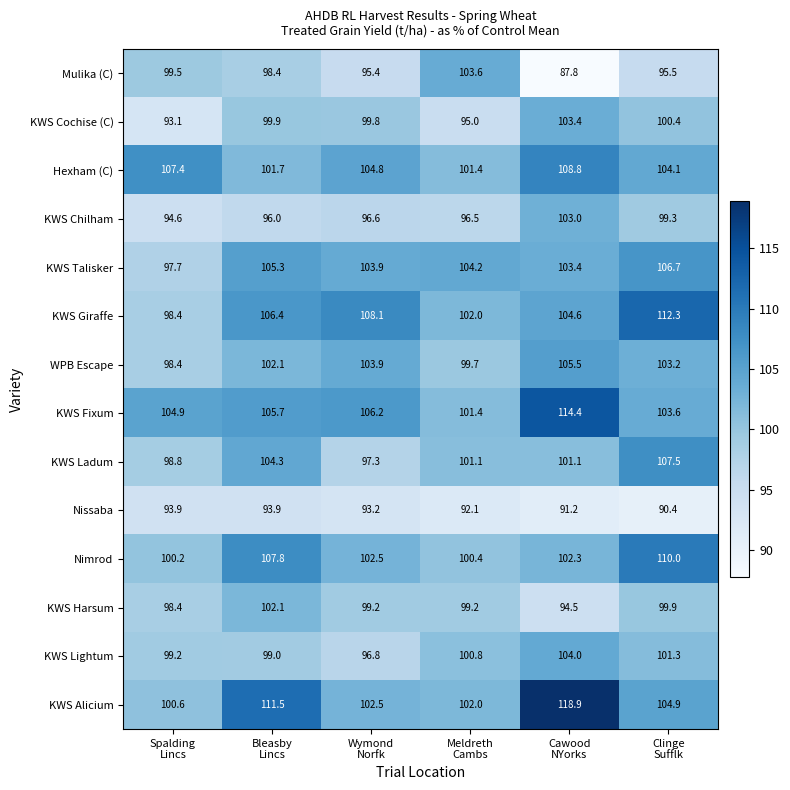

What is the smallest value displayed?

87.8